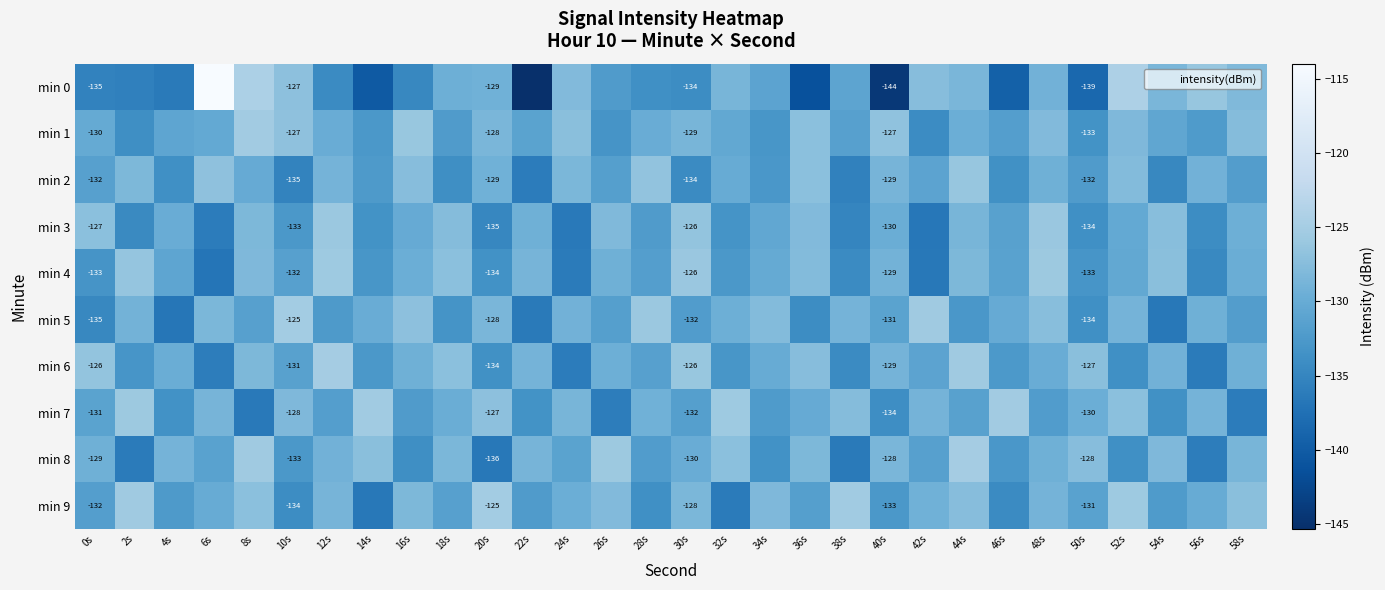

At which category does the chart reach its peak across all series?

6s